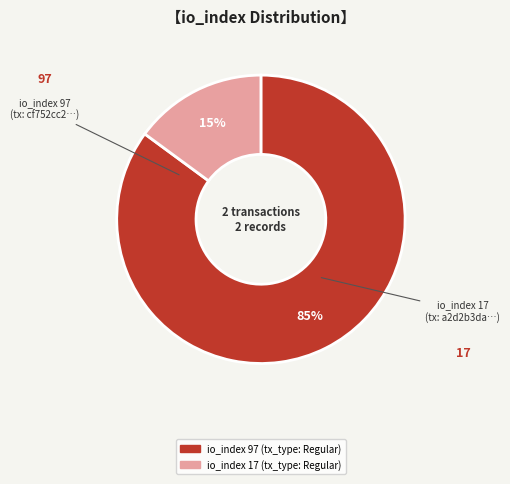

Is there a majority slice in this chart?

Yes